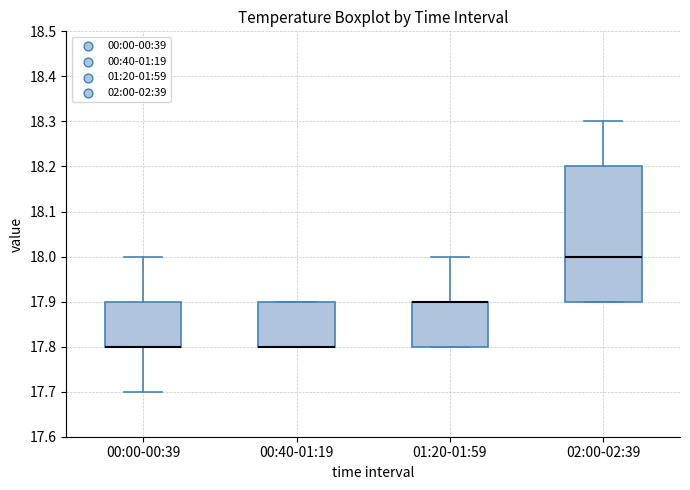

Reading left to right, read every box against the y-axis: the position of its median line, the range the box covers, and the ends of its whiskers. The values are not printed on the chart, so give them approximately, as read against the axis.

00:00-00:39: median 17.8 (drawn on the box's lower edge), box 17.8 to 17.9, whiskers 17.7 to 18.0
00:40-01:19: median 17.8 (drawn on the box's lower edge), box 17.8 to 17.9, whiskers 17.8 to 17.9
01:20-01:59: median 17.9 (drawn on the box's upper edge), box 17.8 to 17.9, whiskers 17.8 to 18.0
02:00-02:39: median 18.0, box 17.9 to 18.2, whiskers 17.9 to 18.3